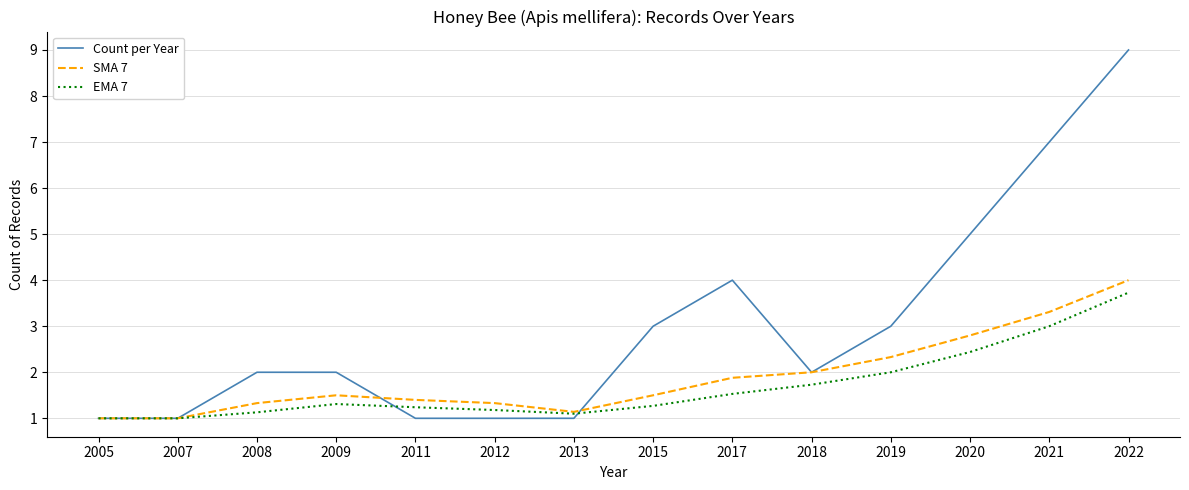

Is it true that EMA 7 equals 1.0 at 2007?

True